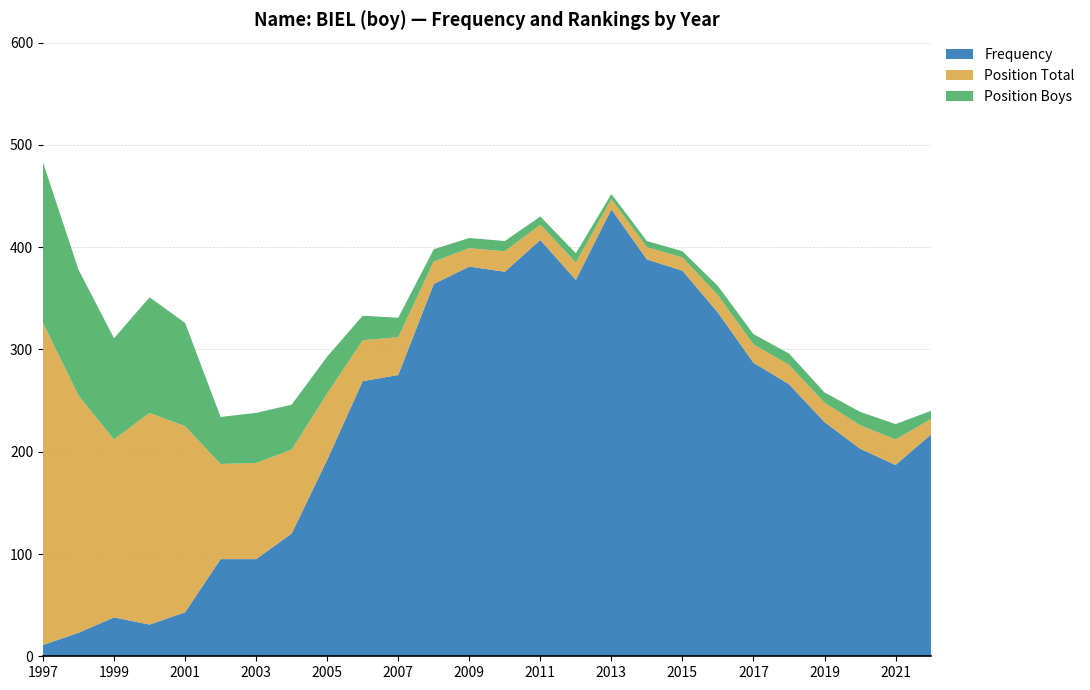

Reading left to right, transcribe all the data shown in this chart.

Frequency: 11	23	38	31	43	95	95	120	192	269	275	364	381	376	407	368	437	388	377	336	287	266	229	203	187	217
Position Total: 315	232	174	207	182	93	94	82	65	40	37	22	18	20	15	17	10	12	13	17	18	19	19	23	25	15
Position Boys: 157	123	99	113	101	46	49	44	36	24	19	12	10	10	8	9	5	6	6	9	10	11	10	13	15	8